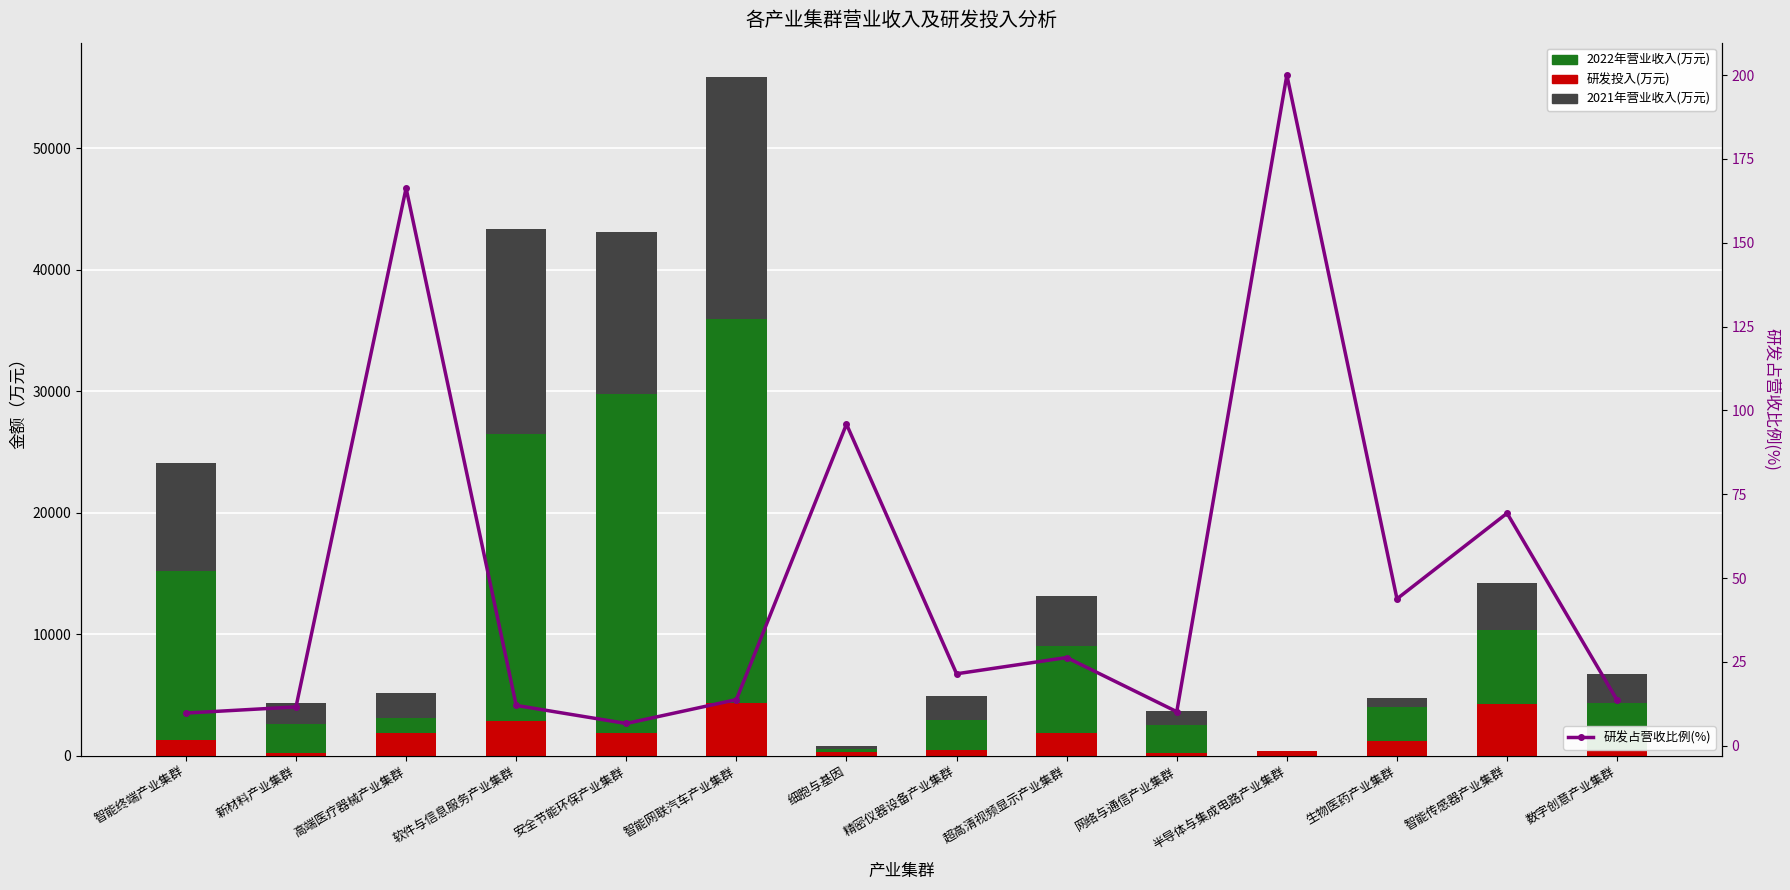

What is the difference between the maximum and minimum values in the 研发占营收比例(%) series?

193.4